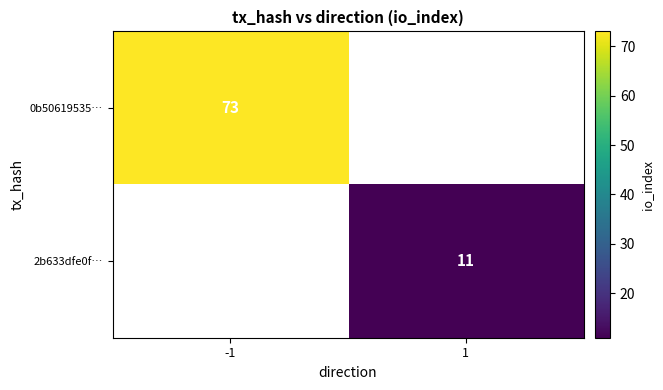

Between 1 and -1, which is larger?

-1